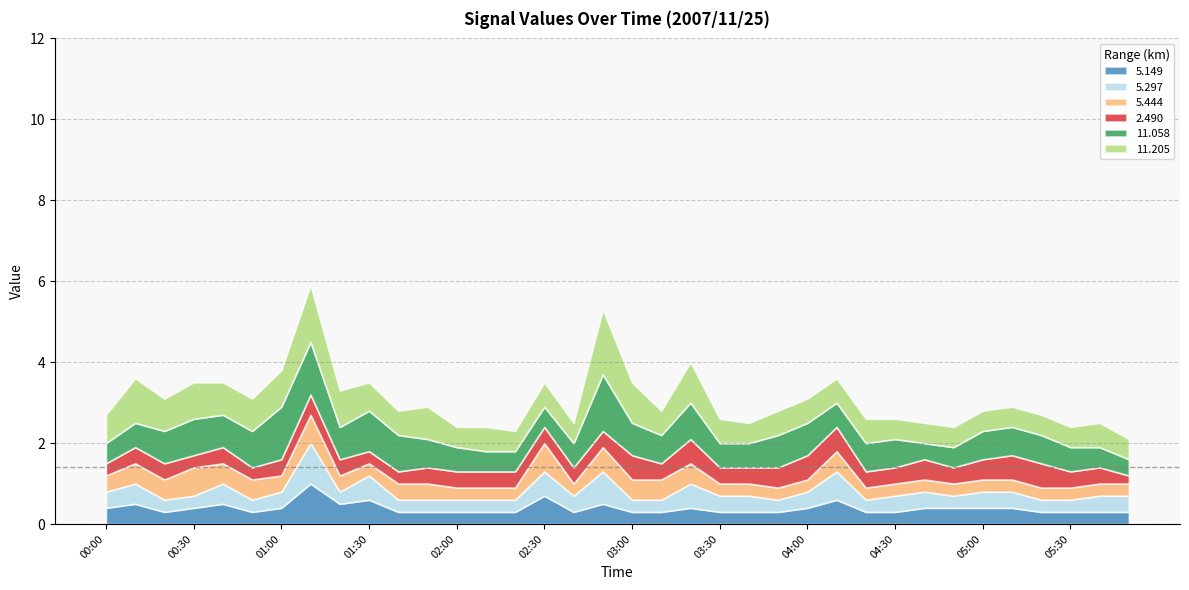

What is the minimum value for 11.058?

0.4